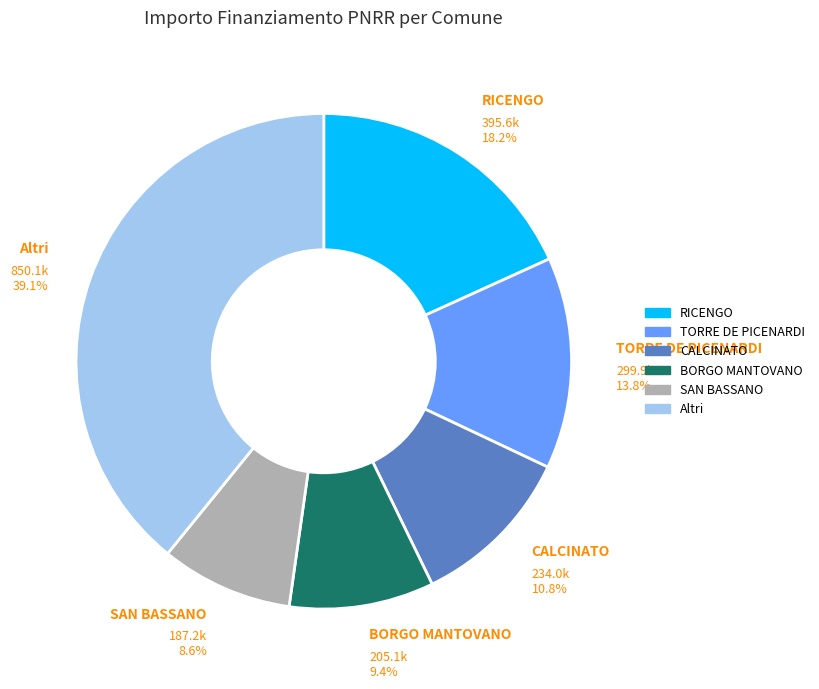

What is the ratio of the value at BORGO MANTOVANO to the value at CALCINATO?

0.9